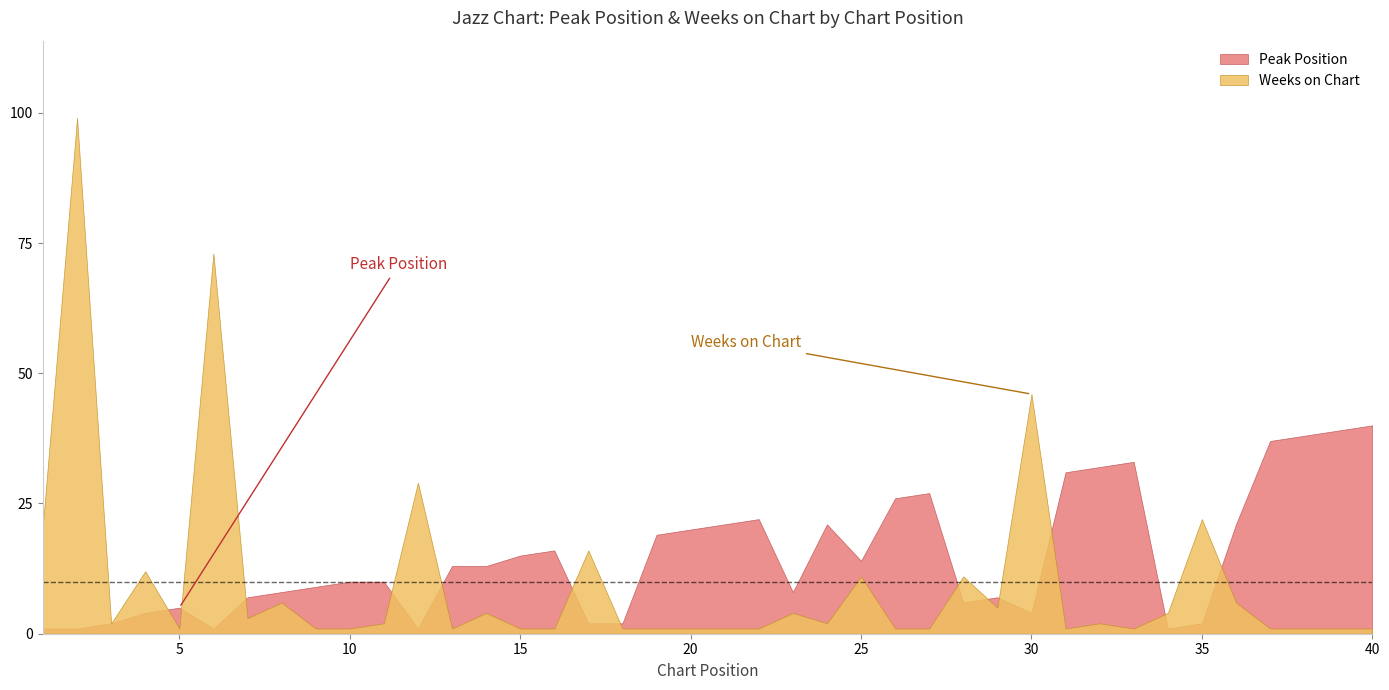

List the series in order of their overall mean, highest first.

Peak Position, Weeks on Chart